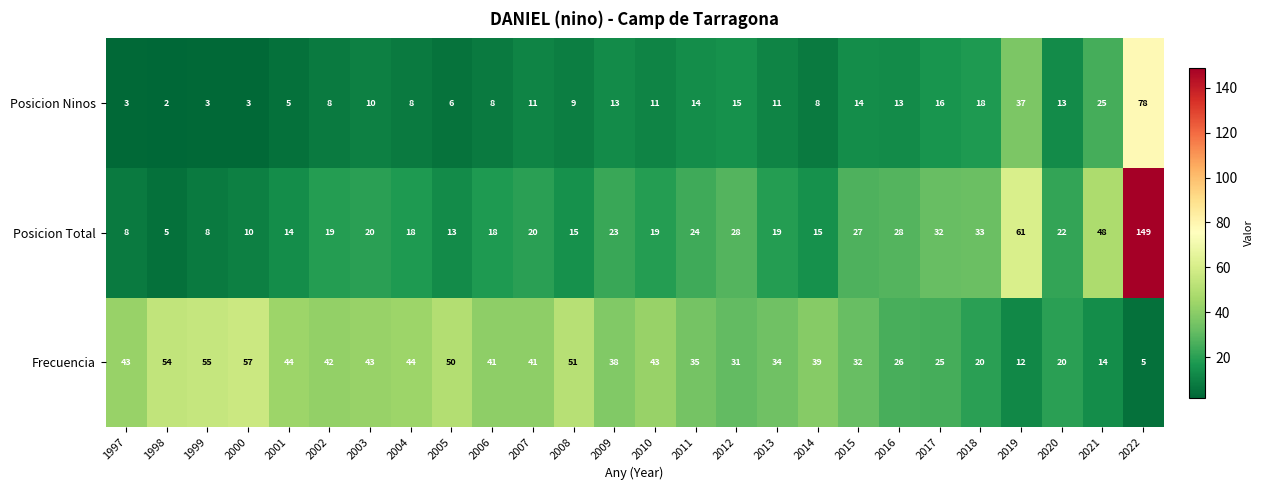

What is the minimum value shown in the chart?

2